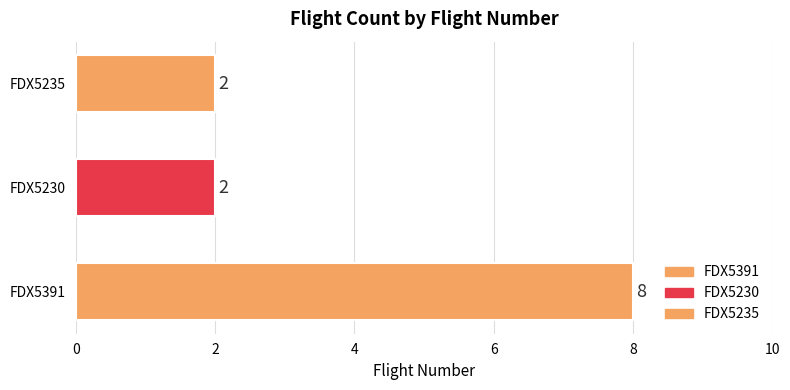

The chart shows a value of 1 at FDX5230. True or false?

False